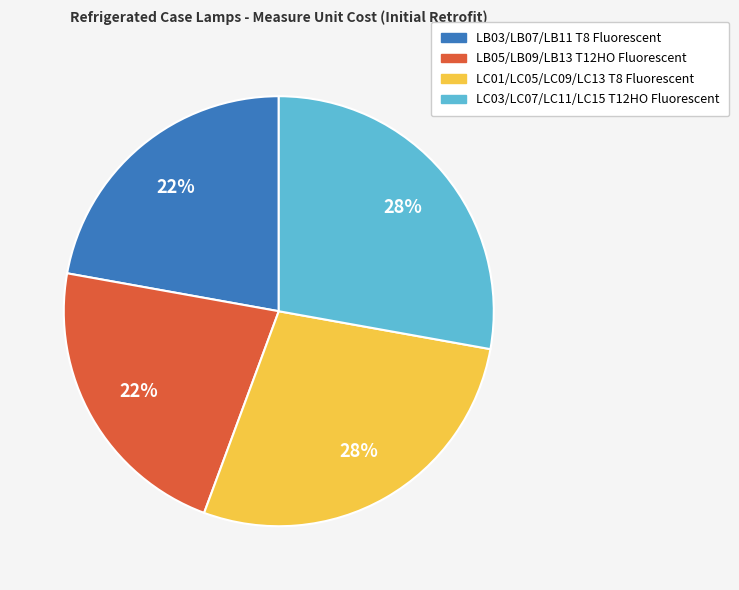

What percentage is the LB03/LB07/LB11 T8 Fluorescent slice, to the nearest percent?

22%